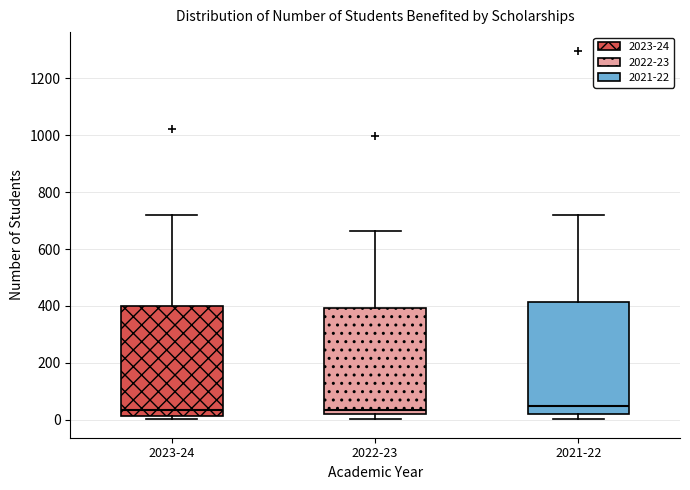

Where is the lower edge of the box for 2023-24 on the y-axis? The values are not printed on the chart, so give them approximately, as read against the axis.

20